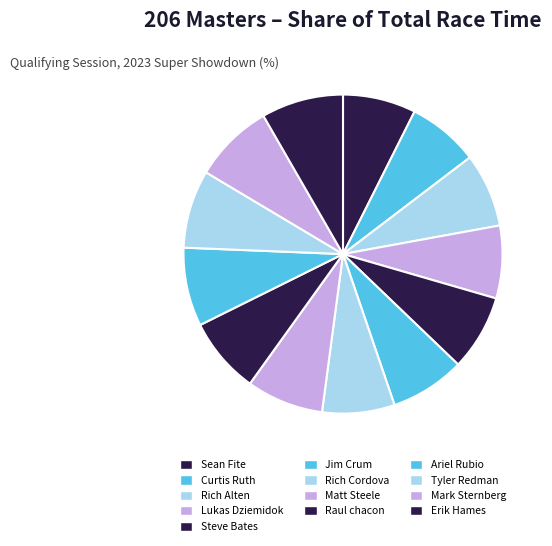

Is it true that Sean Fite is 7% of the pie?

True